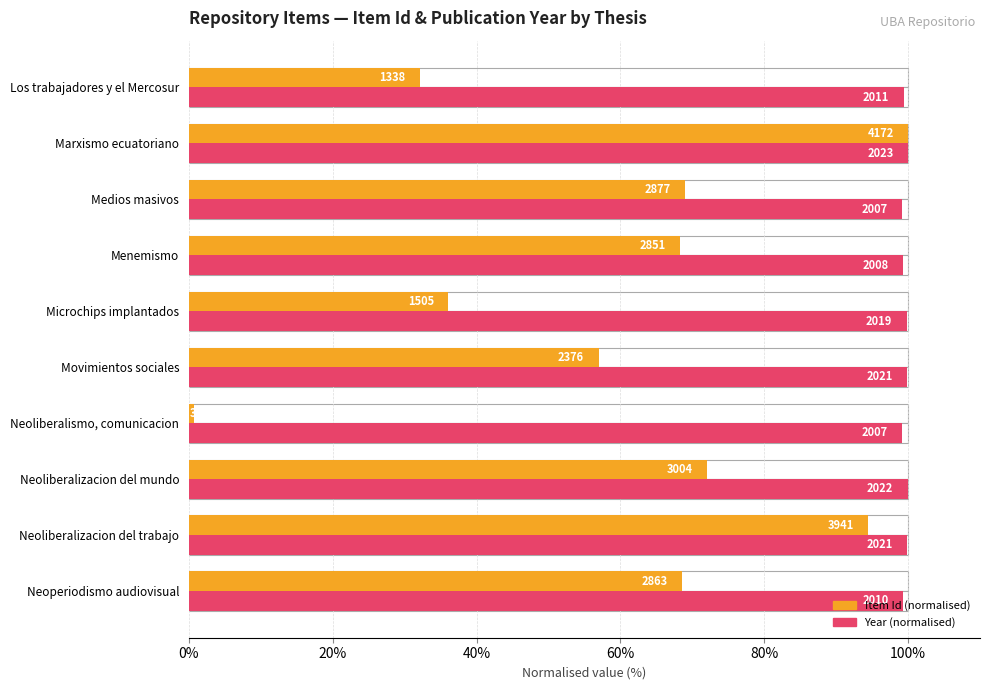

What is the value of the Year (normalised) bar at the 4th from the left?

99.2